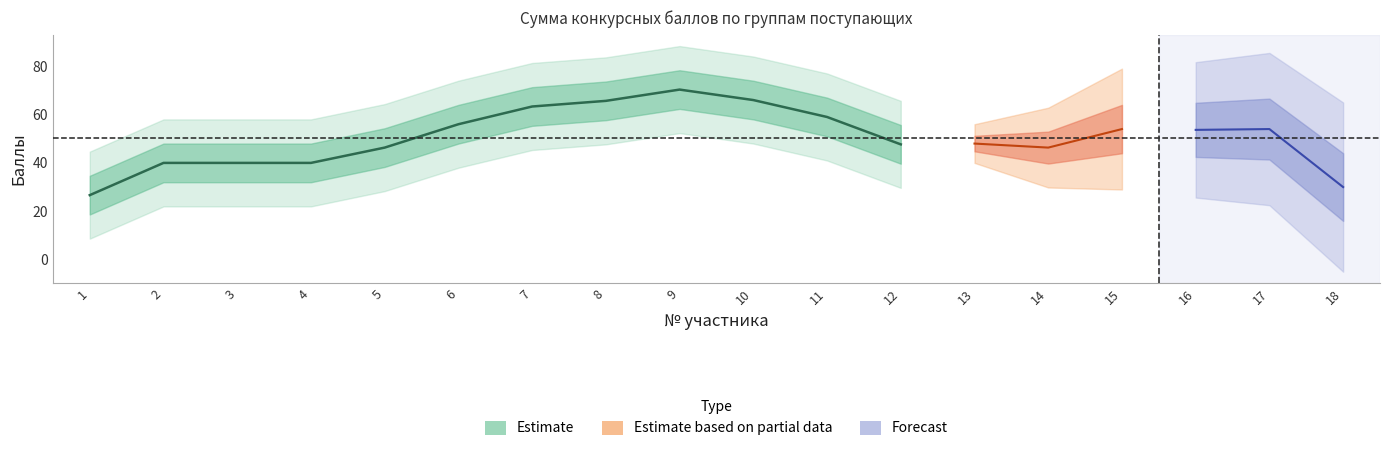

At how many categories does at least one series exceed 53?

13